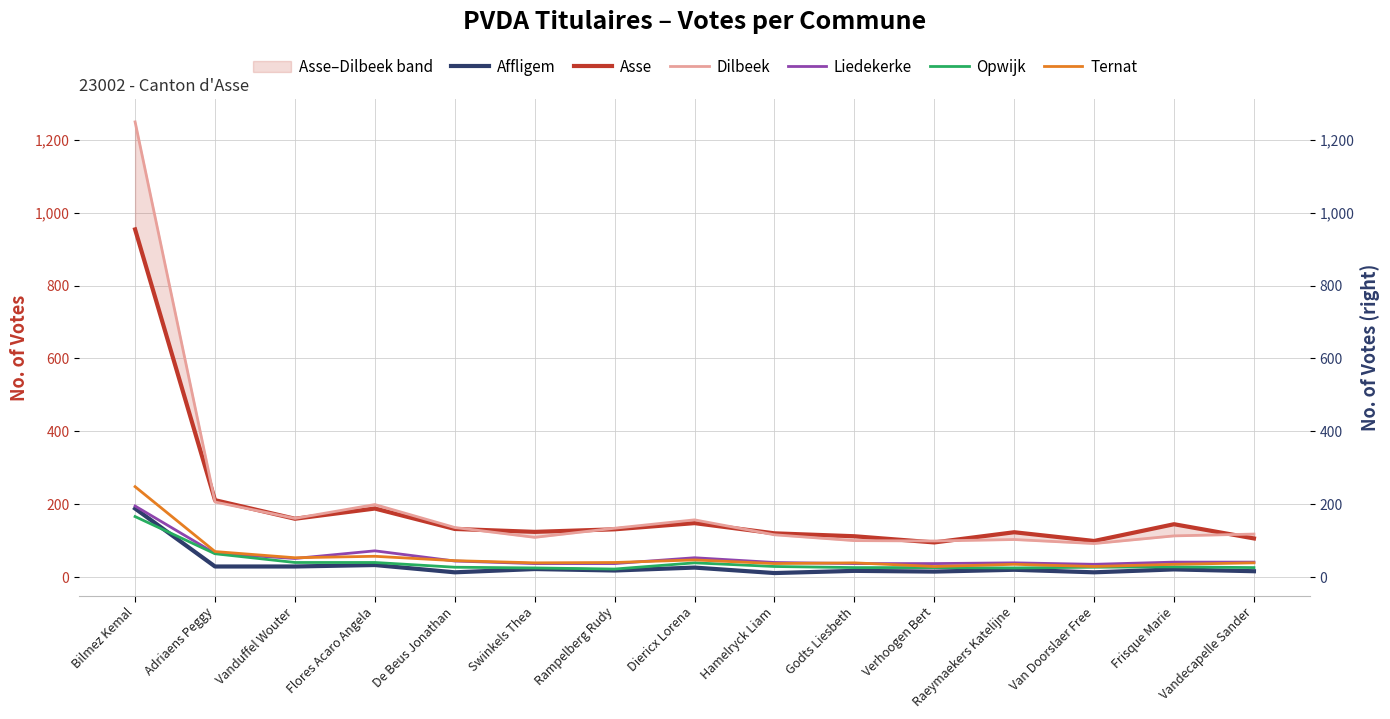

What is the maximum value for Affligem?

188